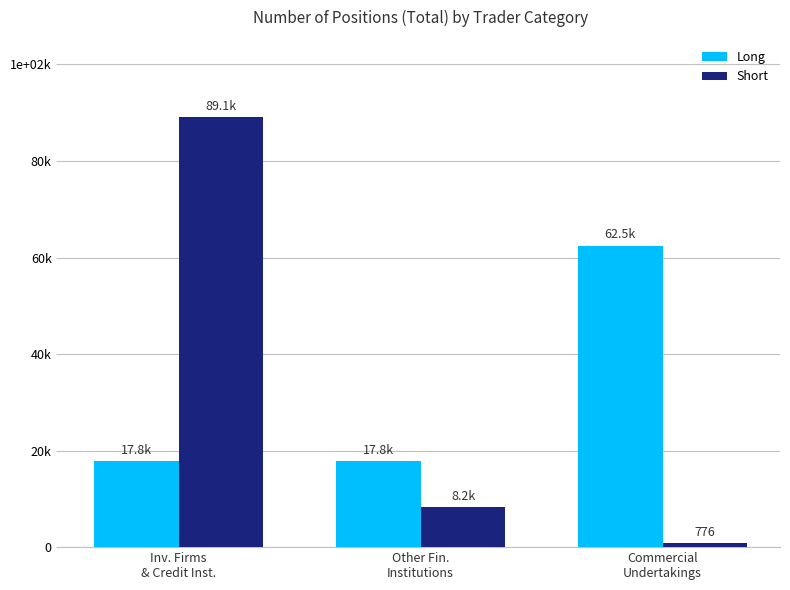

What is the sum of the Short values at Other Fin.
Institutions and Commercial
Undertakings?

9008.0